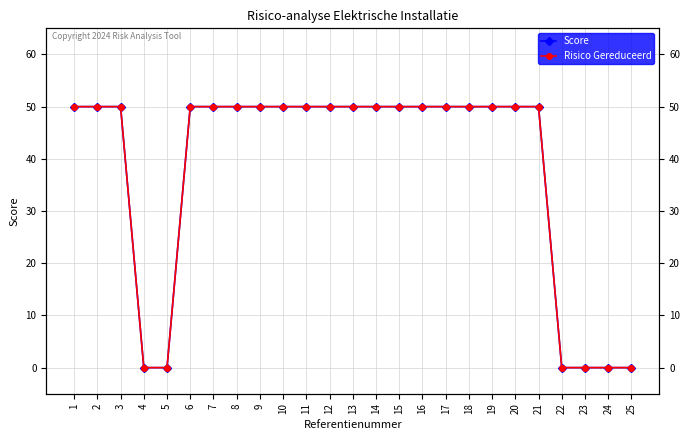

Is the value of Risico Gereduceerd at 25 greater than the value of Score at 16?

No